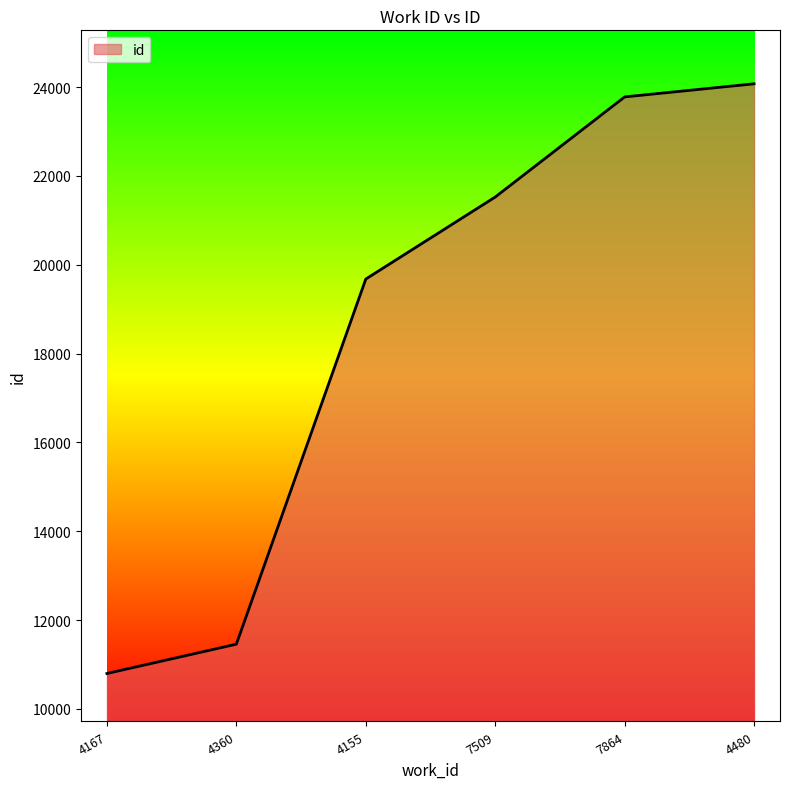

What is the change in value from 4360 to 7864?

+12321